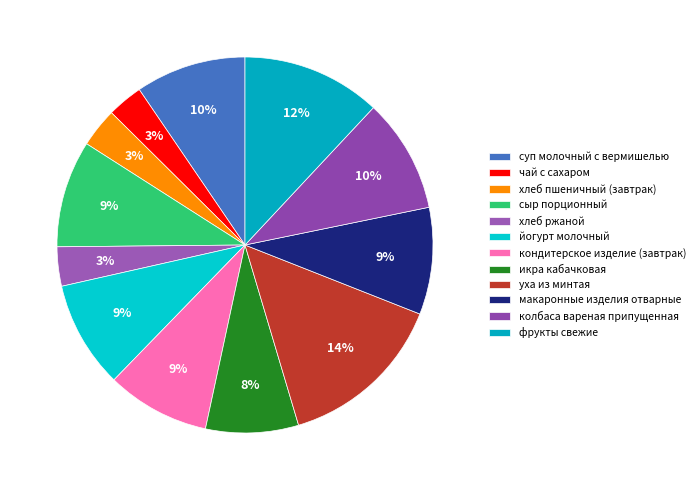

To the nearest percent, what portion does сыр порционный represent?

9%